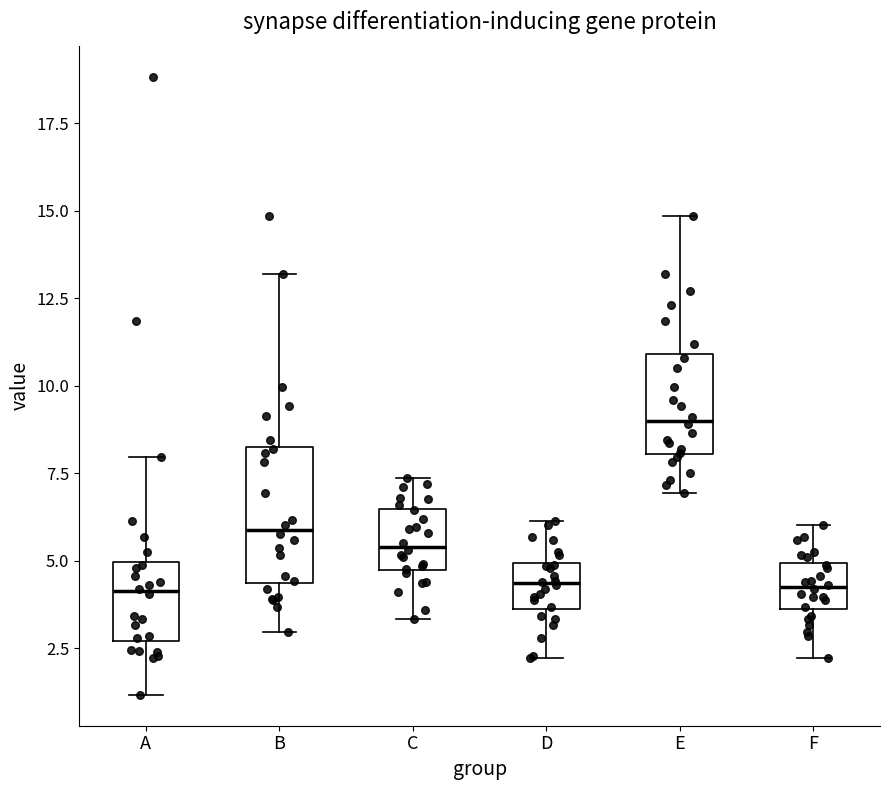

Reading left to right, read every box against the y-axis: the position of its median line, the range the box covers, and the ends of its whiskers. The values are not printed on the chart, so give them approximately, as read against the axis.

A: median 4.0, box 2.5 to 5.0, whiskers 1.0 to 8.0
B: median 6.0, box 4.5 to 8.5, whiskers 3.0 to 13.0
C: median 5.5, box 4.5 to 6.5, whiskers 3.5 to 7.5
D: median 4.5, box 3.5 to 5.0, whiskers 2.0 to 6.0
E: median 9.0, box 8.0 to 11.0, whiskers 7.0 to 15.0
F: median 4.5, box 3.5 to 5.0, whiskers 2.0 to 6.0